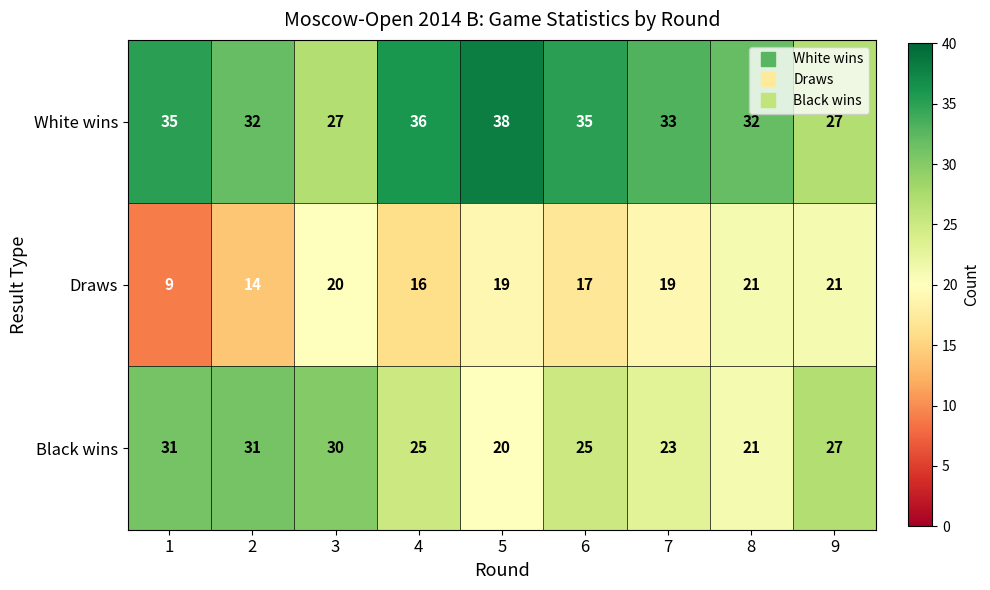

Reading left to right, list all the values displayed in this chart.

White wins: 1=35	2=32	3=27	4=36	5=38	6=35	7=33	8=32	9=27
Draws: 1=9	2=14	3=20	4=16	5=19	6=17	7=19	8=21	9=21
Black wins: 1=31	2=31	3=30	4=25	5=20	6=25	7=23	8=21	9=27